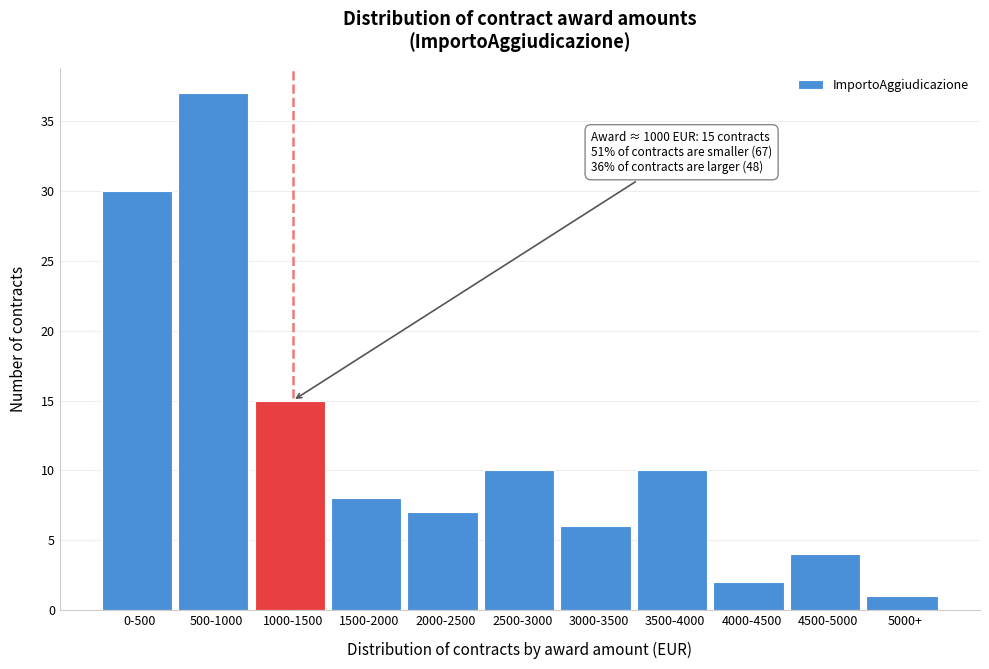

Reading right to left, what are all the values shown in this chart?

1	4	2	10	6	10	7	8	15	37	30